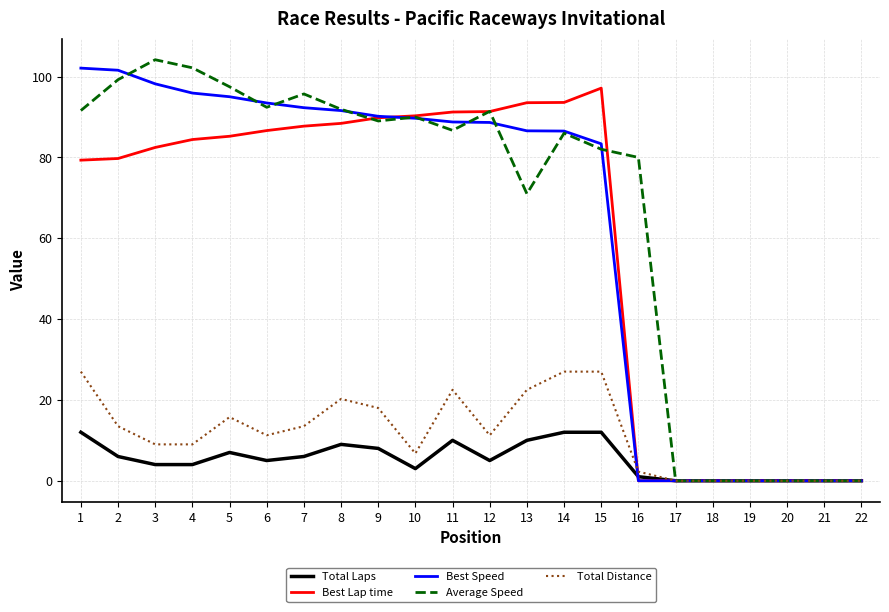

Is the value of Best Lap time at 3 greater than the value of Total Laps at 20?

Yes